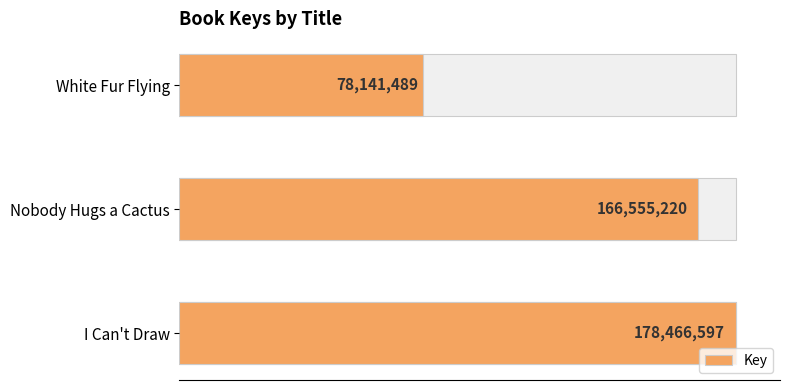

Does the chart contain stacked bars?

No